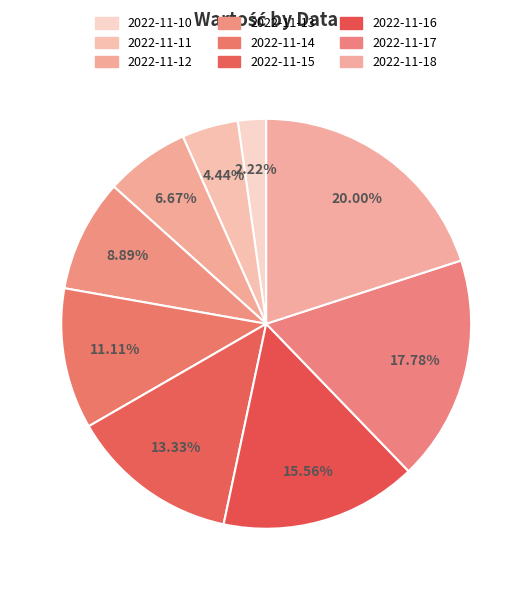

To the nearest percent, what is the combined percentage of 2022-11-10 and 2022-11-12?

9%